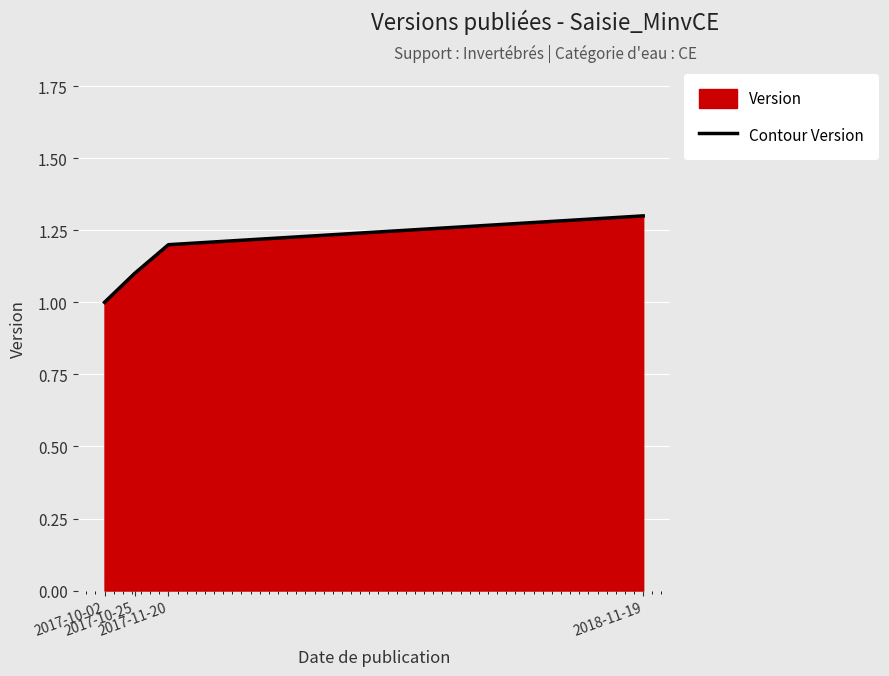

What is the label of the 2nd point from the right?

2017-11-20